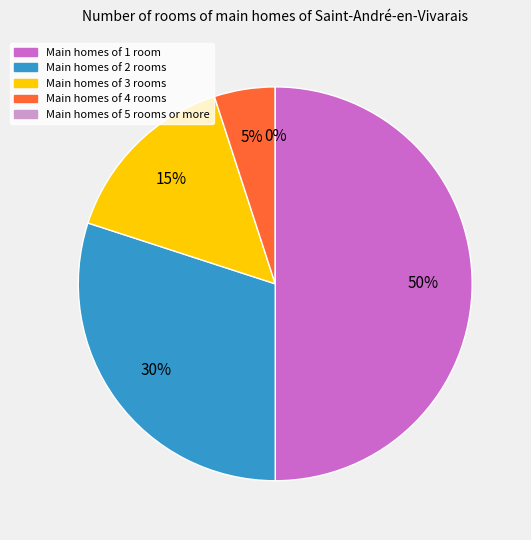

What is the largest slice in the pie chart?

1